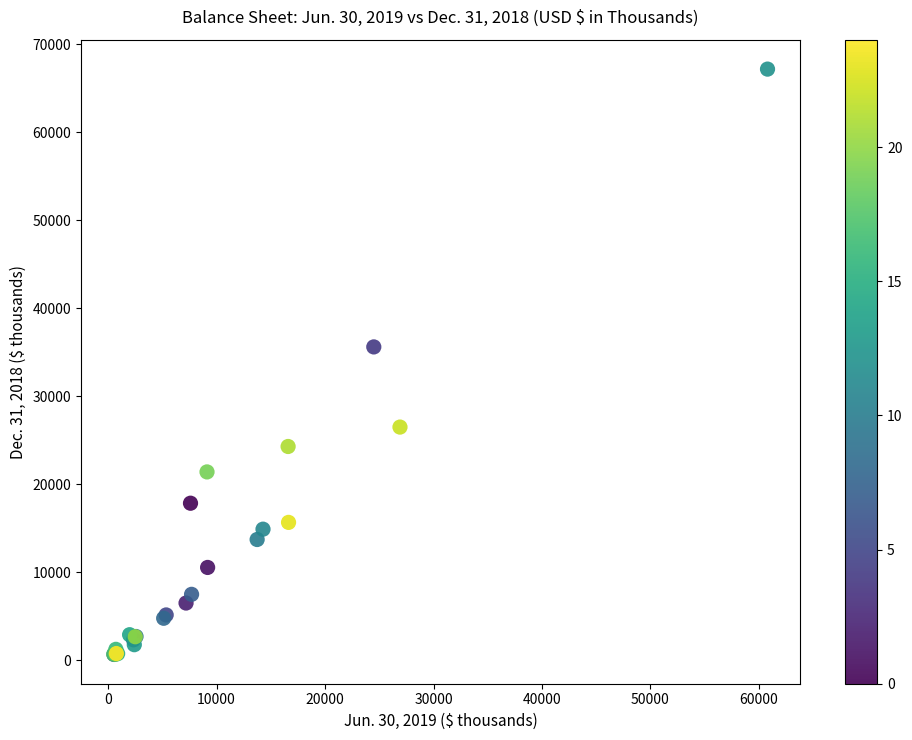

What Y value in the scatter plot is closest to 33932?

35621